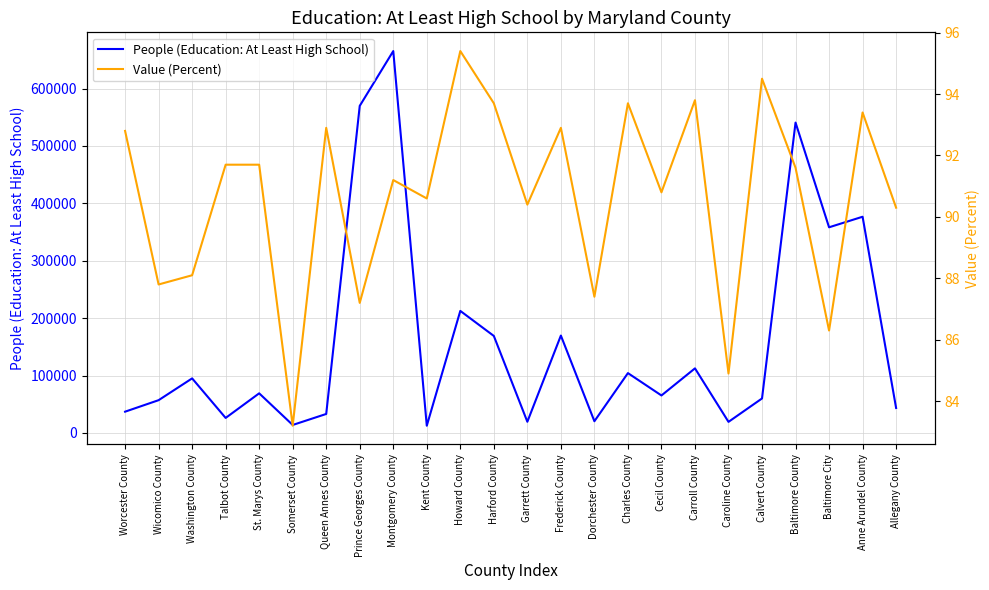

What is the label of the 17th point from the right?

Prince Georges County